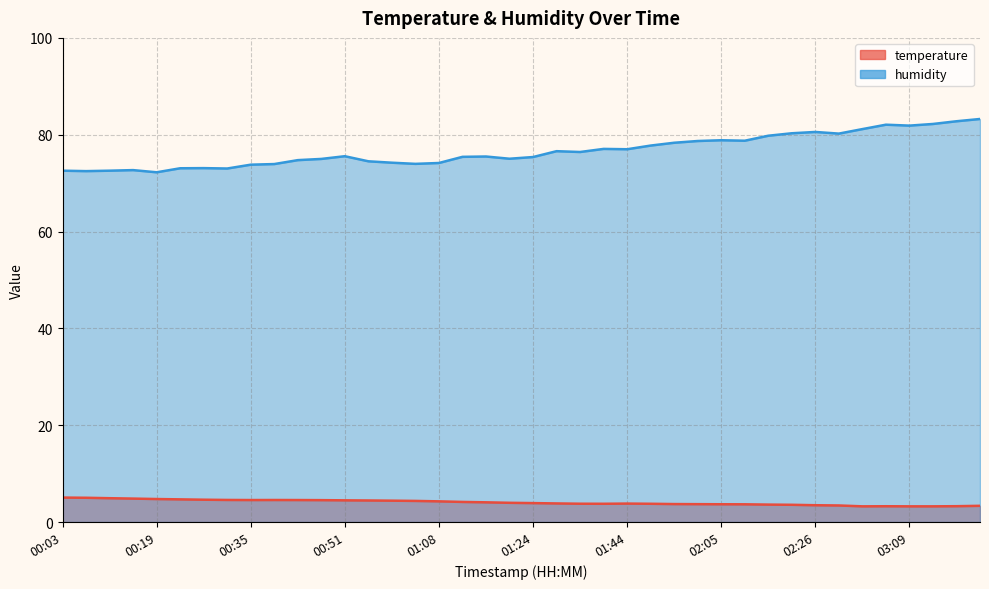

How many lines are shown in the chart?

2